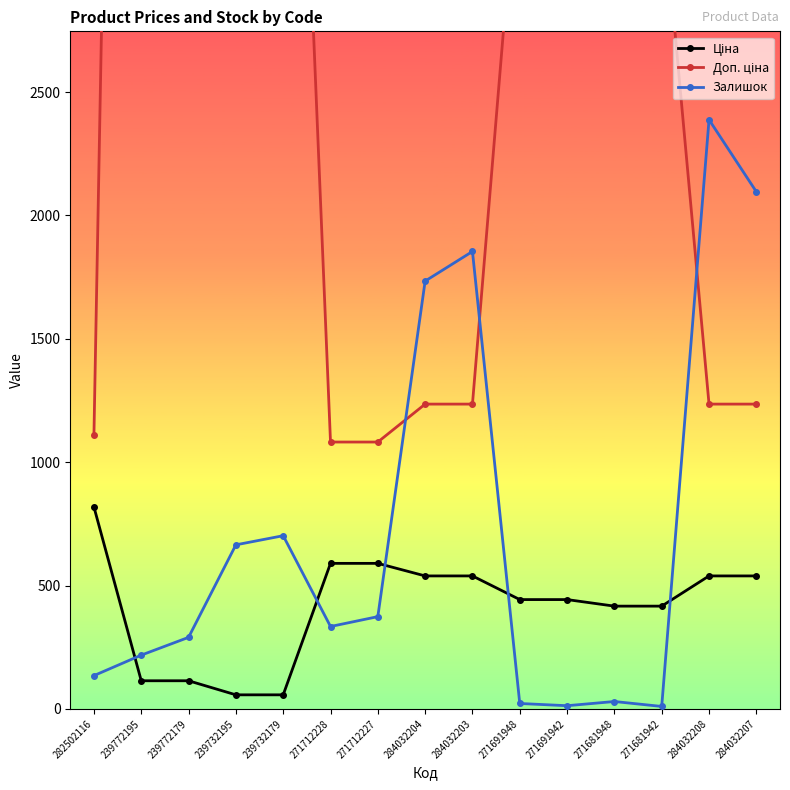

Rank the categories by Ціна value from highest to lowest.

282502116, 271712228, 271712227, 284032204, 284032203, 284032208, 284032207, 271691948, 271691942, 271681948, 271681942, 239772195, 239772179, 239732195, 239732179